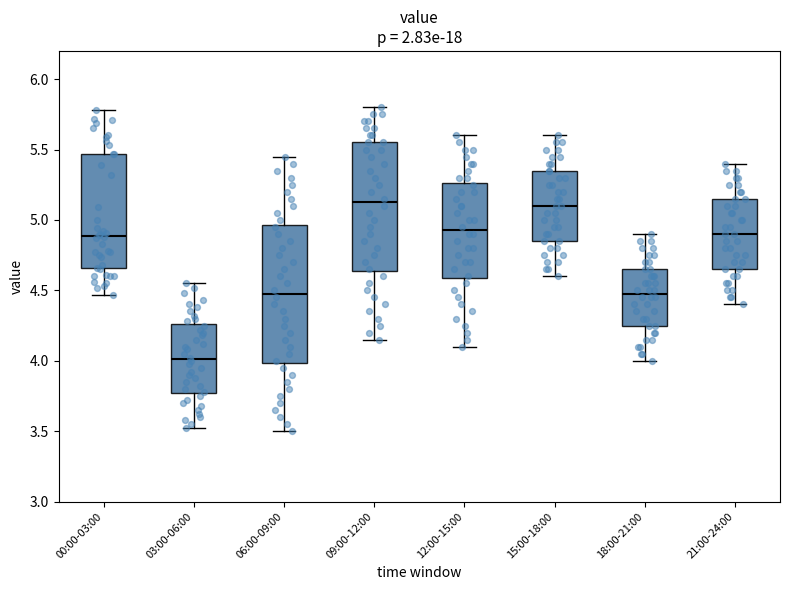

Where is the upper edge of the box for 15:00-18:00 on the y-axis? The values are not printed on the chart, so give them approximately, as read against the axis.

5.35